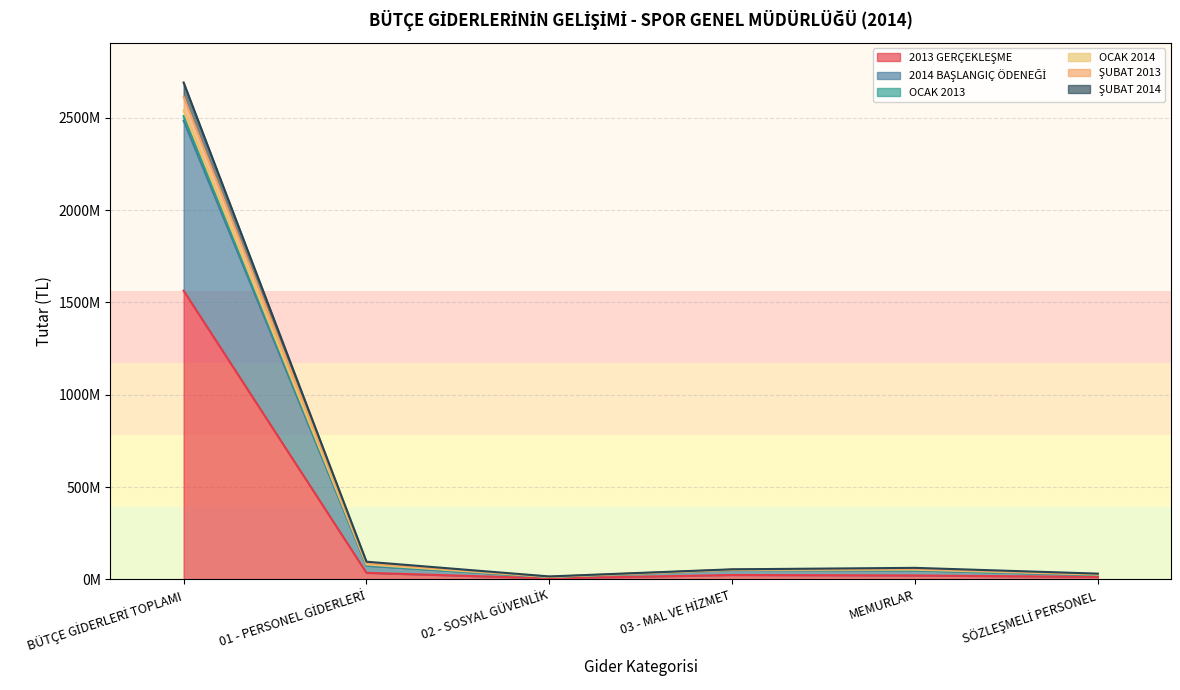

Reading right to left, list all the values displayed in this chart.

2013 GERÇEKLEŞME: SÖZLEŞMELİ PERSONEL=13602994.2	MEMURLAR=21340952.9	03 - MAL VE HİZMET=23951725.5	02 - SOSYAL GÜVENLİK=5810196.3	01 - PERSONEL GİDERLERİ=35604297.0	BÜTÇE GİDERLERİ TOPLAMI=1563009017.9
2014 BAŞLANGIÇ ÖDENEĞİ: SÖZLEŞMELİ PERSONEL=31249574.7	MEMURLAR=62533342.0	03 - MAL VE HİZMET=54664756.8	02 - SOSYAL GÜVENLİK=15971954.6	01 - PERSONEL GİDERLERİ=95860921.2	BÜTÇE GİDERLERİ TOPLAMI=2690248194.2
OCAK 2013: SÖZLEŞMELİ PERSONEL=28957332.6	MEMURLAR=56782604.5	03 - MAL VE HİZMET=52780961.0	02 - SOSYAL GÜVENLİK=14685454.9	01 - PERSONEL GİDERLERİ=87756078.6	BÜTÇE GİDERLERİ TOPLAMI=2613314892.0
OCAK 2014: SÖZLEŞMELİ PERSONEL=26228046.6	MEMURLAR=52664673.7	03 - MAL VE HİZMET=52045864.1	02 - SOSYAL GÜVENLİK=13566970.9	01 - PERSONEL GİDERLERİ=80849127.1	BÜTÇE GİDERLERİ TOPLAMI=2538457311.2
ŞUBAT 2013: SÖZLEŞMELİ PERSONEL=25008268.7	MEMURLAR=50286684.7	03 - MAL VE HİZMET=51764269.1	02 - SOSYAL GÜVENLİK=13038171.4	01 - PERSONEL GİDERLERİ=77224606.8	BÜTÇE GİDERLERİ TOPLAMI=2508378396.4
ŞUBAT 2014: SÖZLEŞMELİ PERSONEL=23658994.1	MEMURLAR=48603952.9	03 - MAL VE HİZMET=51588725.5	02 - SOSYAL GÜVENLİK=12596196.3	01 - PERSONEL GİDERLERİ=74166297.0	BÜTÇE GİDERLERİ TOPLAMI=2483758017.9